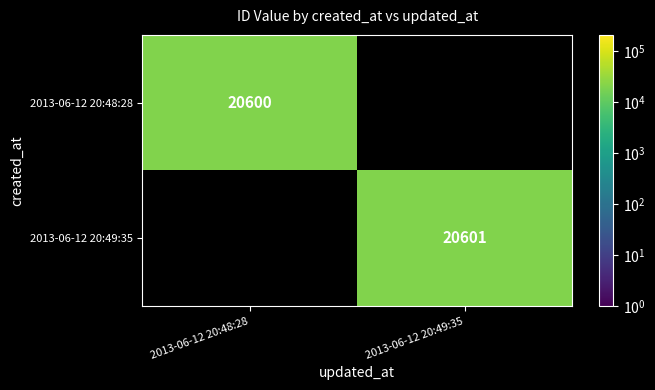

True or false: 2013-06-12 20:49:35 has a value of 20601 at 2013-06-12 20:49:35.

True